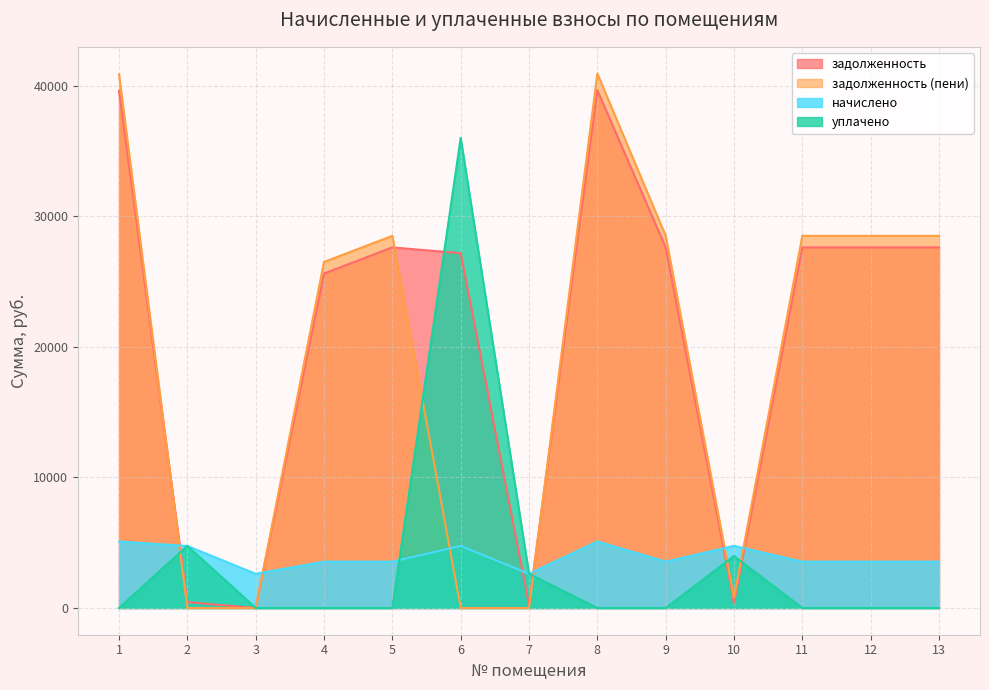

What is the difference between the second highest and minimum values in the задолженность series?

39621.5